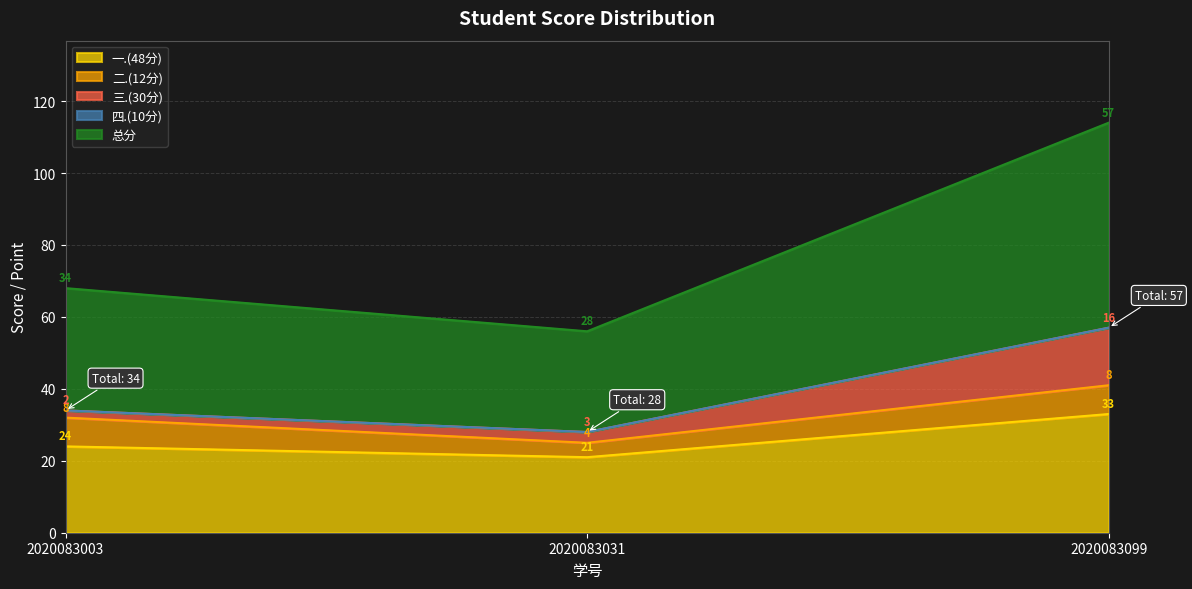

Between 2020083003 and 2020083031, which series saw the biggest shift?

总分